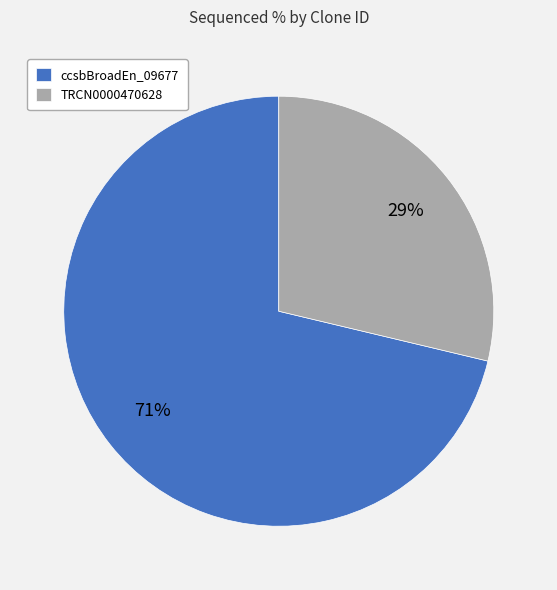

True or false: ccsbBroadEn_09677 accounts for 81% of the total.

False